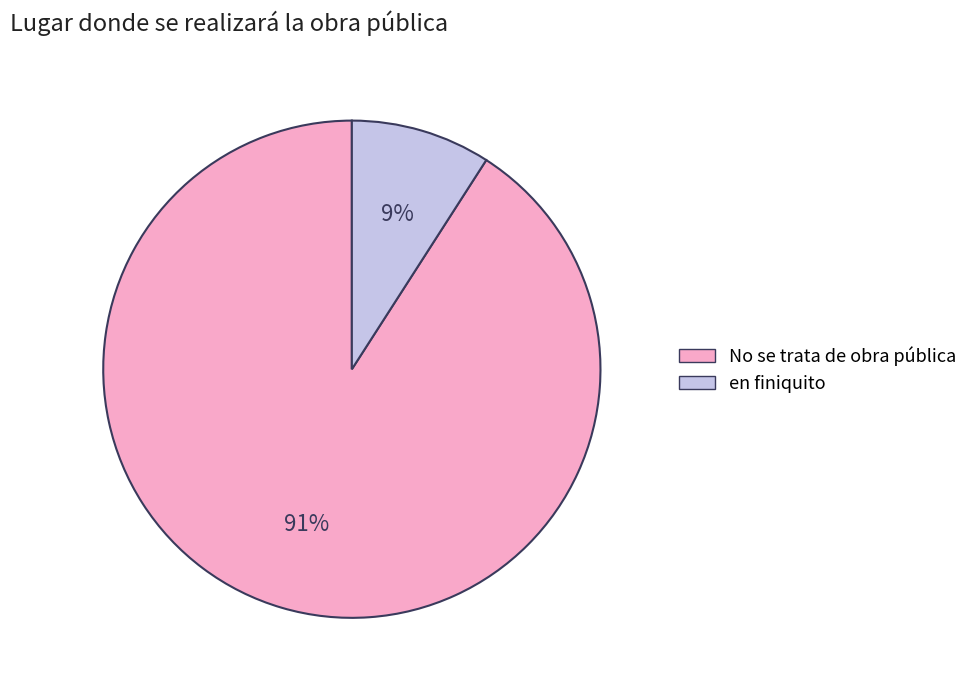

How many slices are in this pie chart?

2